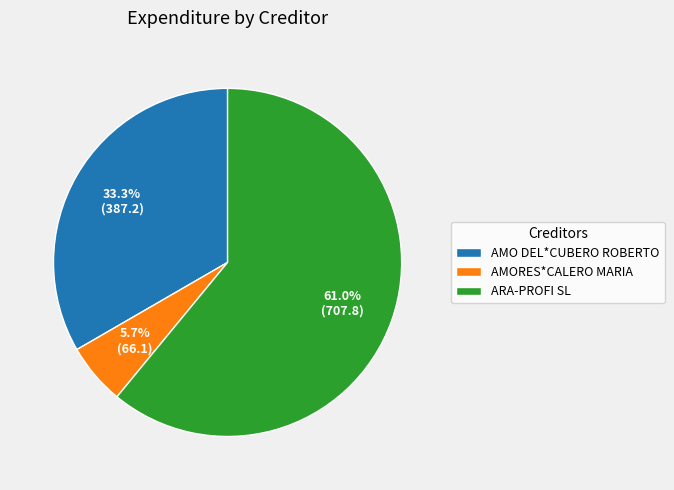

Is there any slice that represents more than half of the pie?

Yes